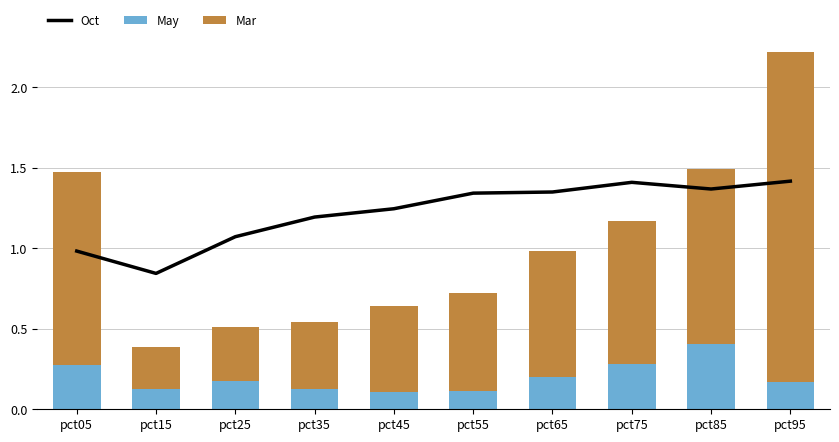

Which category has the highest value in the May series?

pct85